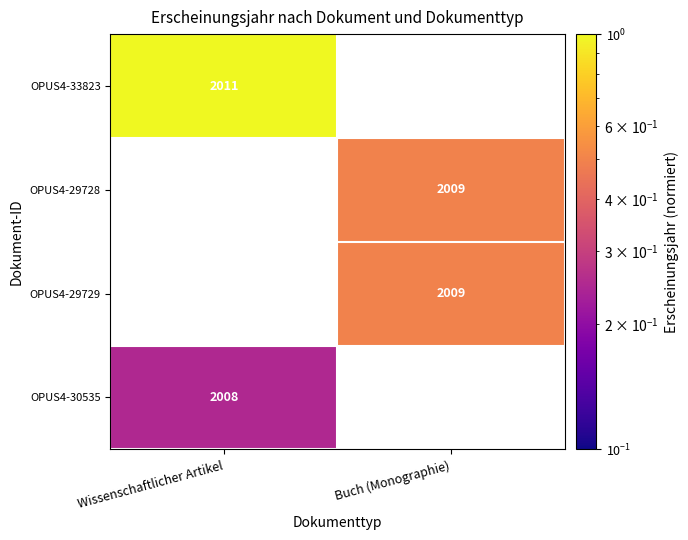

What is the smallest value displayed?

0.2